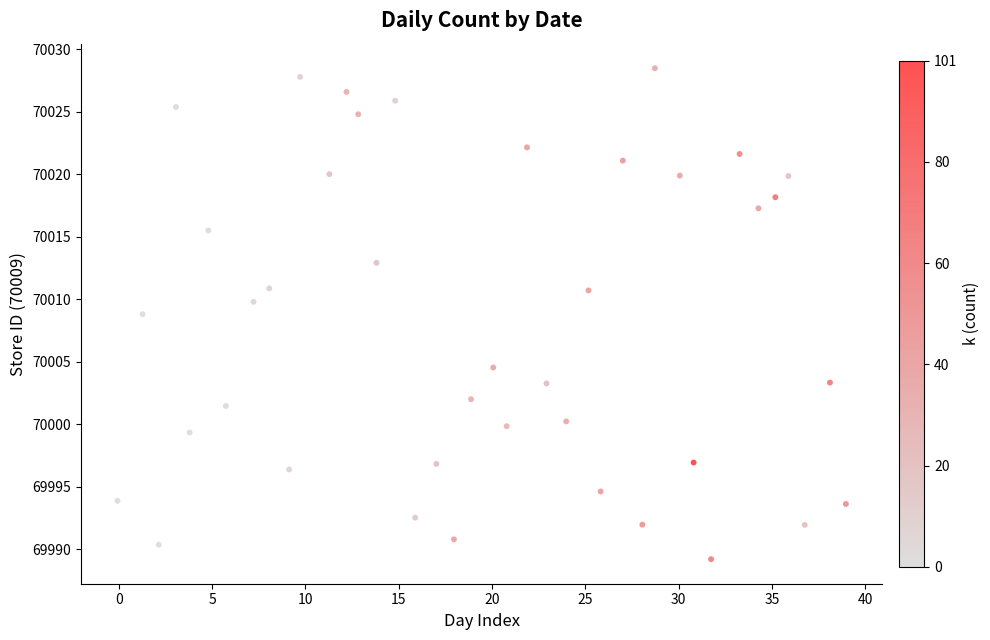

What is the range of X values (max minus min)?

39.0